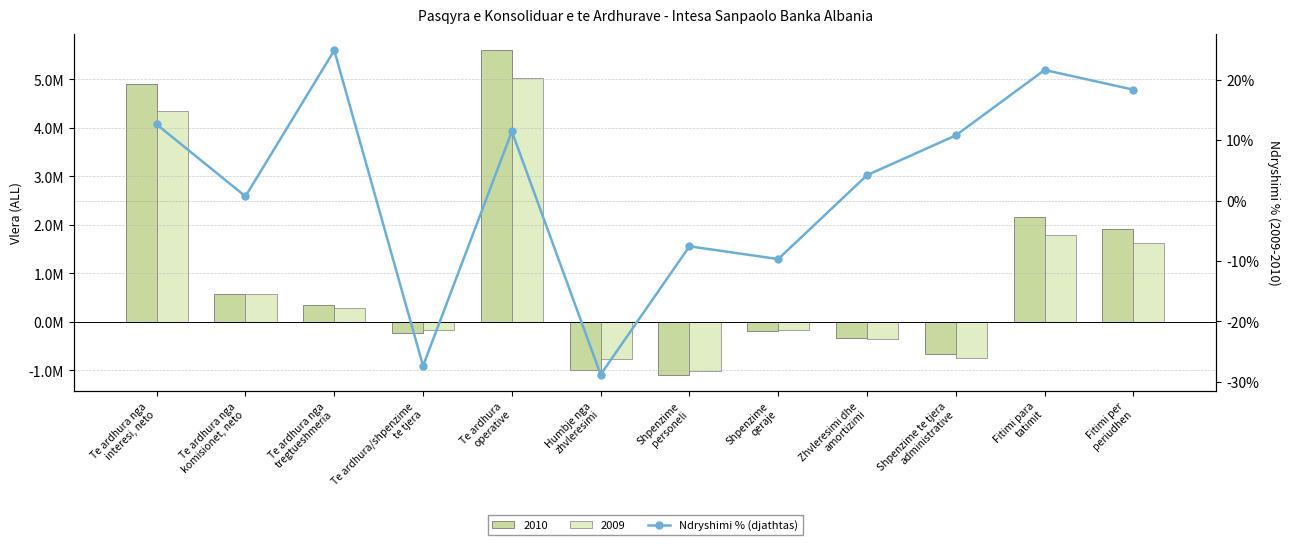

What is the label of the 3rd bar from the right?

Shpenzime te tjera
administrative